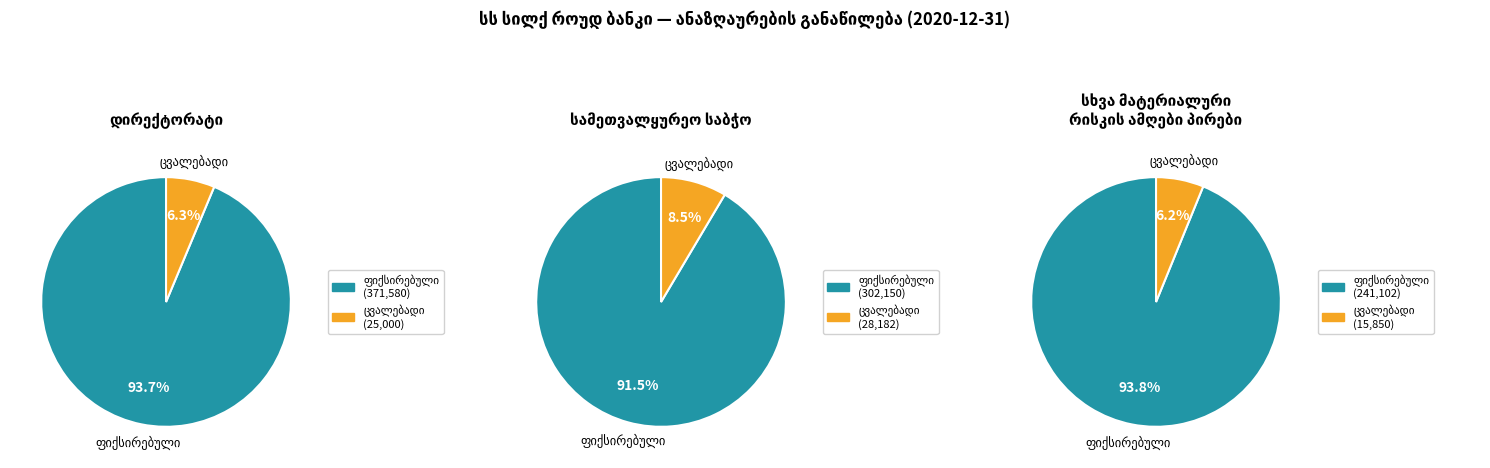

Does any single category account for the majority?

Yes